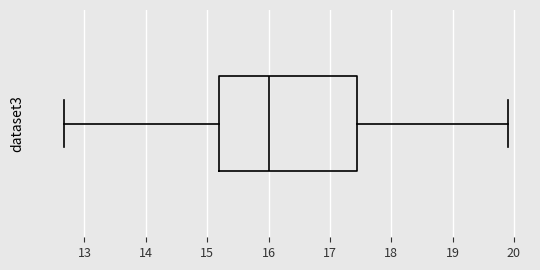

Where does the left whisker of the box end on the x-axis? The values are not printed on the chart, so give them approximately, as read against the axis.

12.7